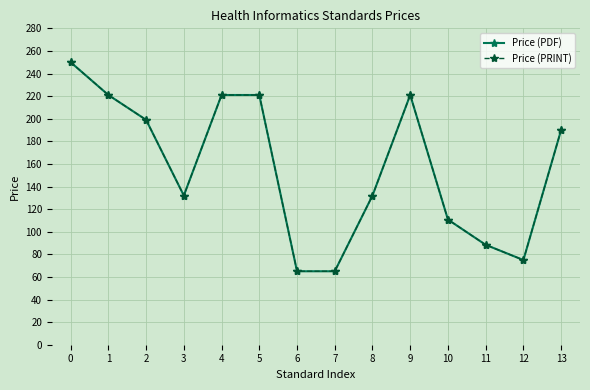

Is this an area chart (filled region under the line)?

No